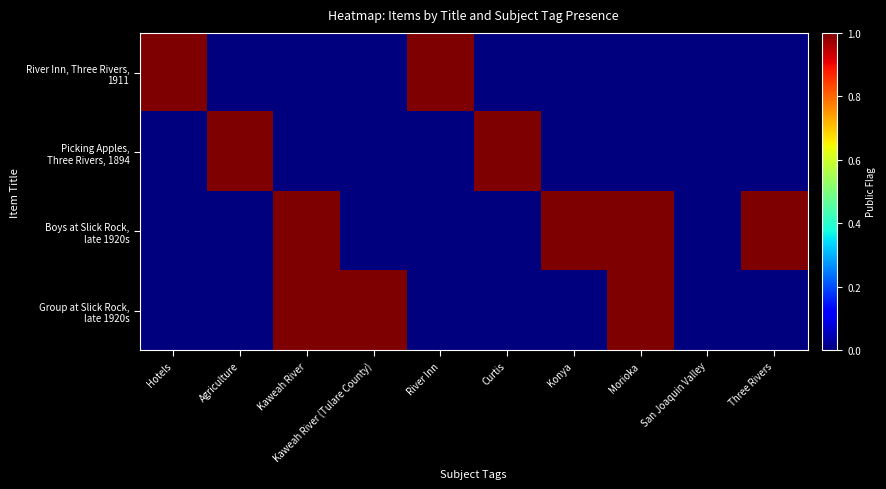

How many categories are shown in the chart?

10